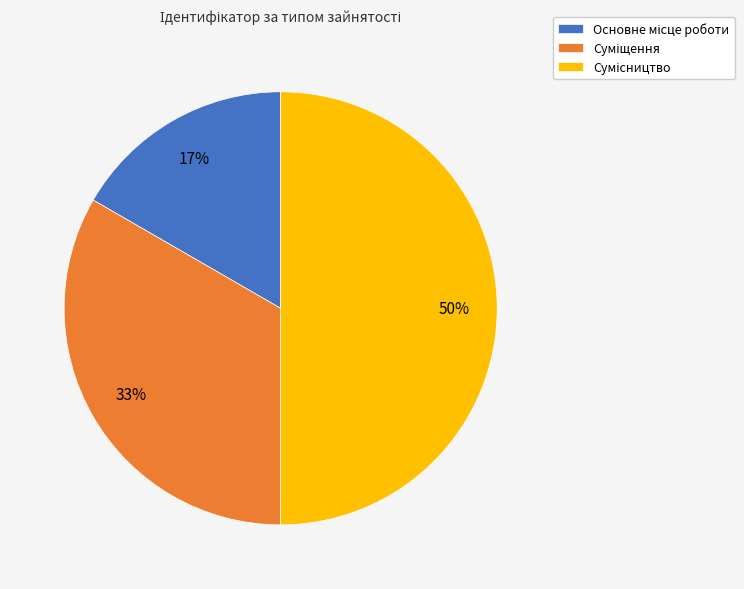

How many slices are in this pie chart?

3